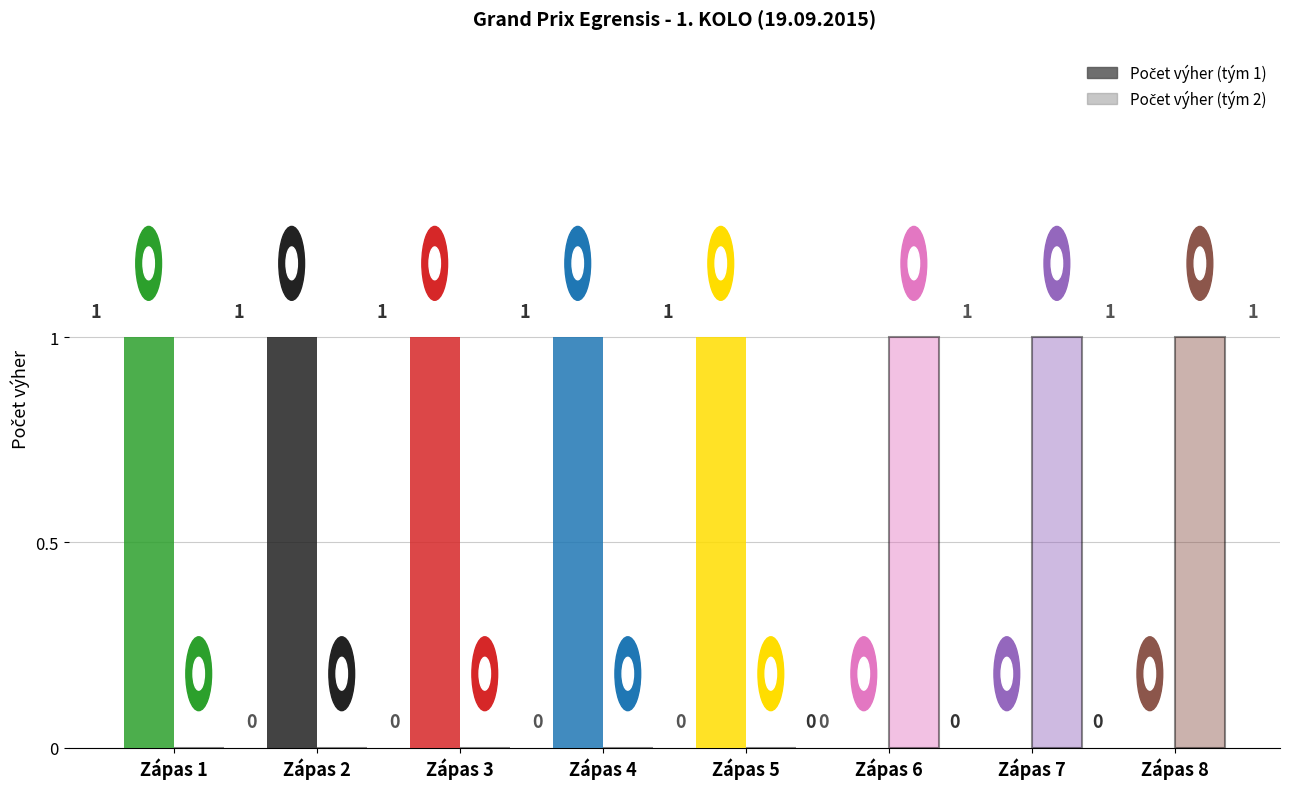

Which has a higher value, Zápas 3 or Zápas 2?

Zápas 3